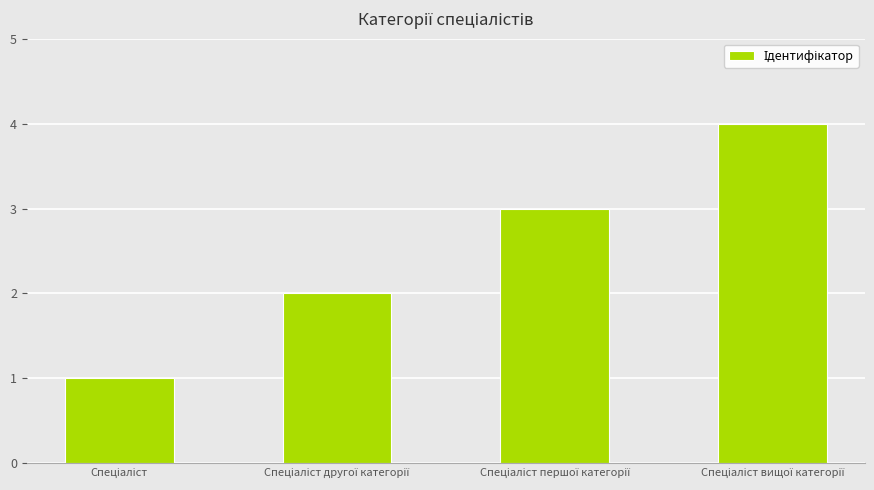

What is the maximum value shown in the chart?

4